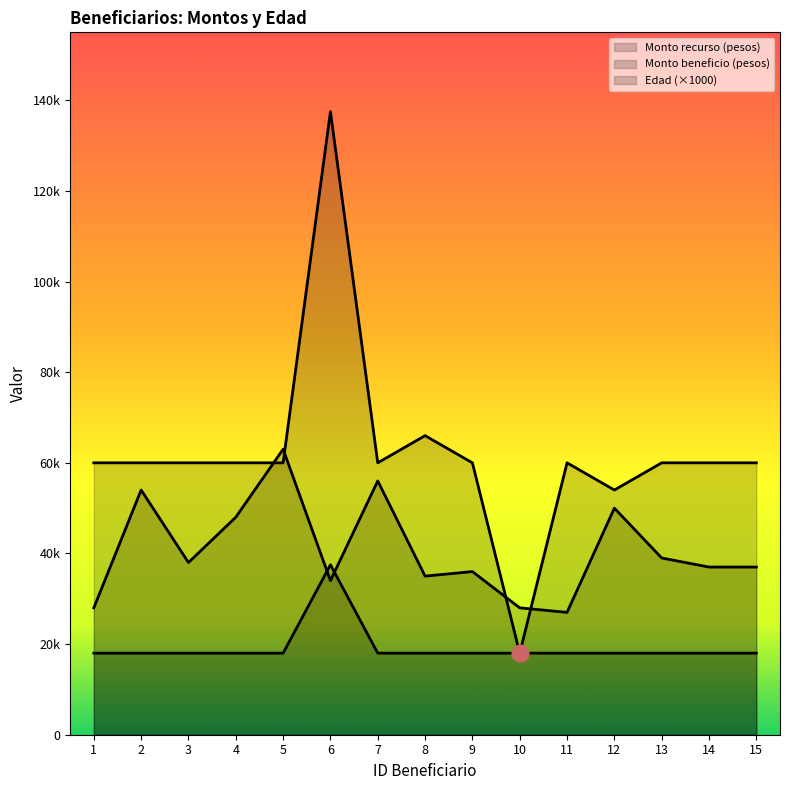

Does the chart have visible grid lines?

No